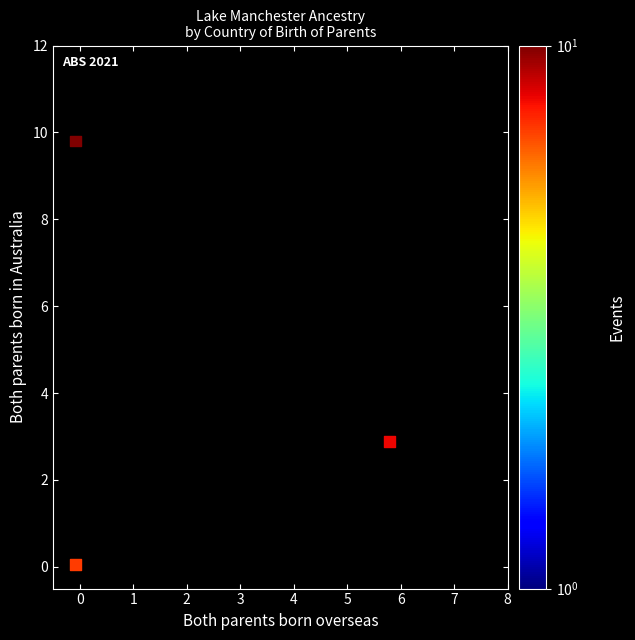

What Y value in the scatter plot is closest to 4?

2.9